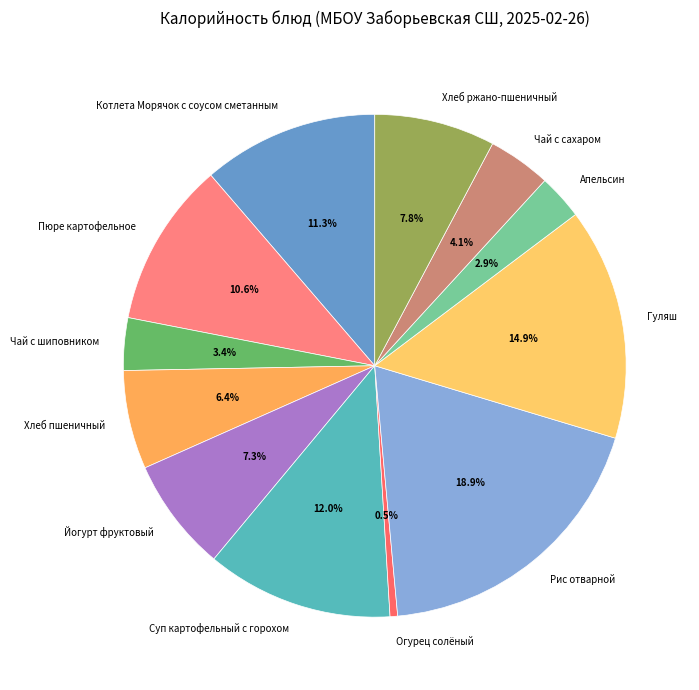

Combined, do Хлеб ржано-пшеничный and Гуляш account for over 50%?

No